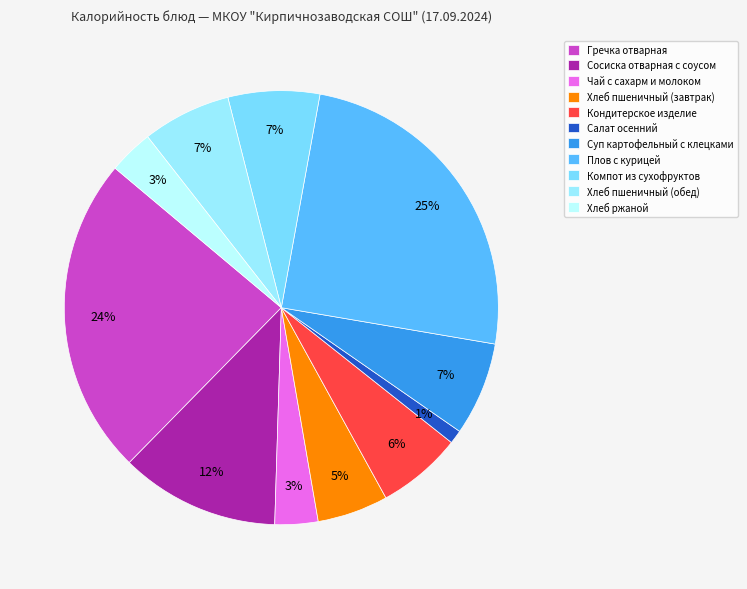

To the nearest percent, what is the difference between the Чай с сахарм и молоком and Суп картофельный с клецками slice percentages?

4%